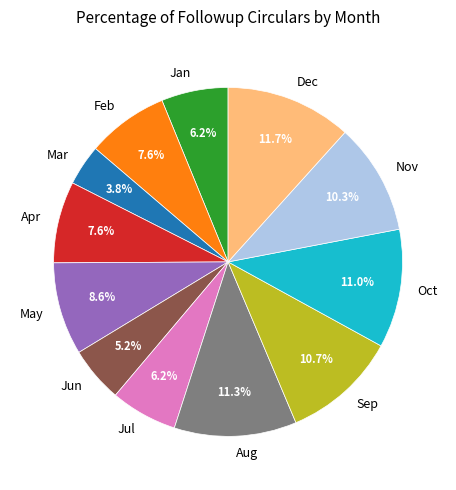

How many slices are in this pie chart?

12